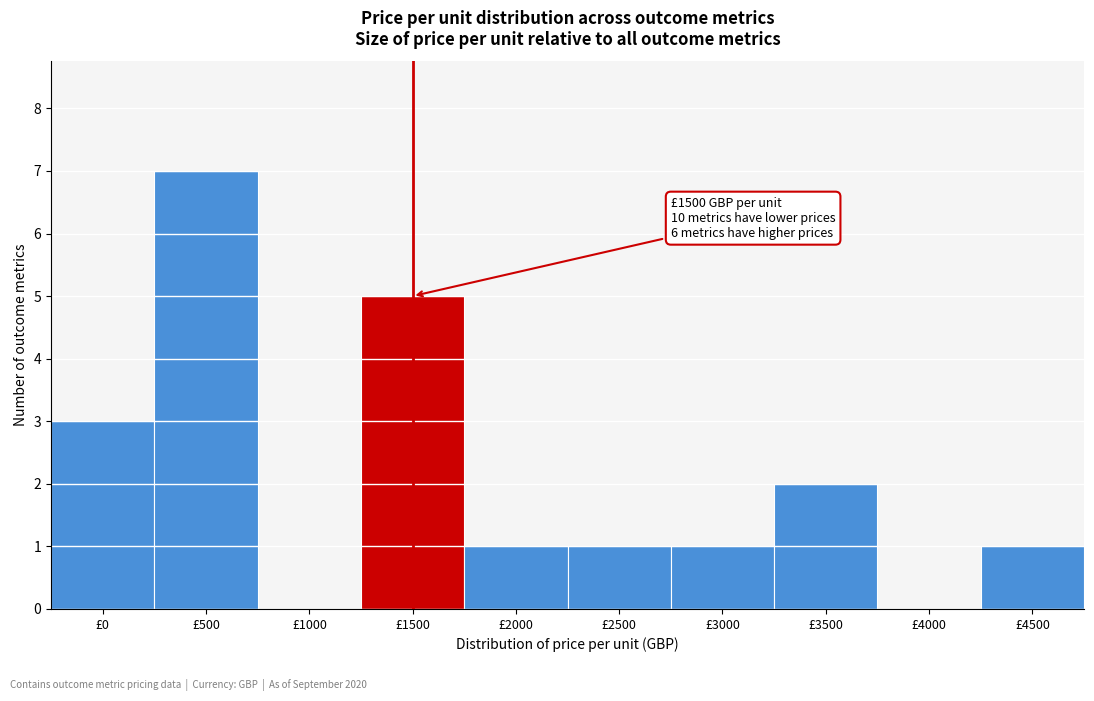

Reading left to right, extract all data points from this chart.

£0=3	£500=7	£1000=0	£1500=5	£2000=1	£2500=1	£3000=1	£3500=2	£4000=0	£4500=1